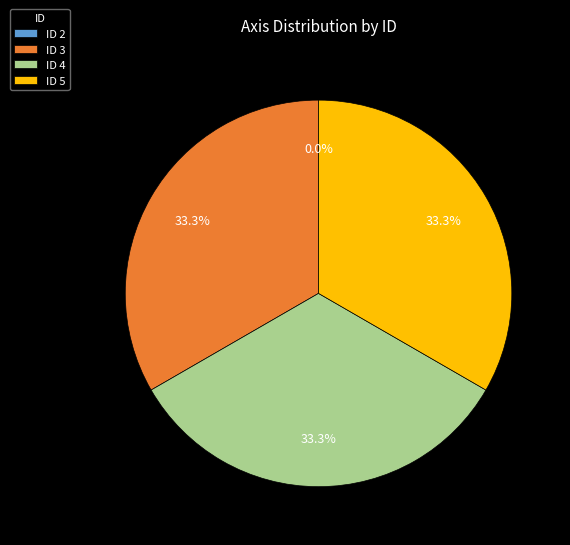

Count the number of slices in the pie.

4